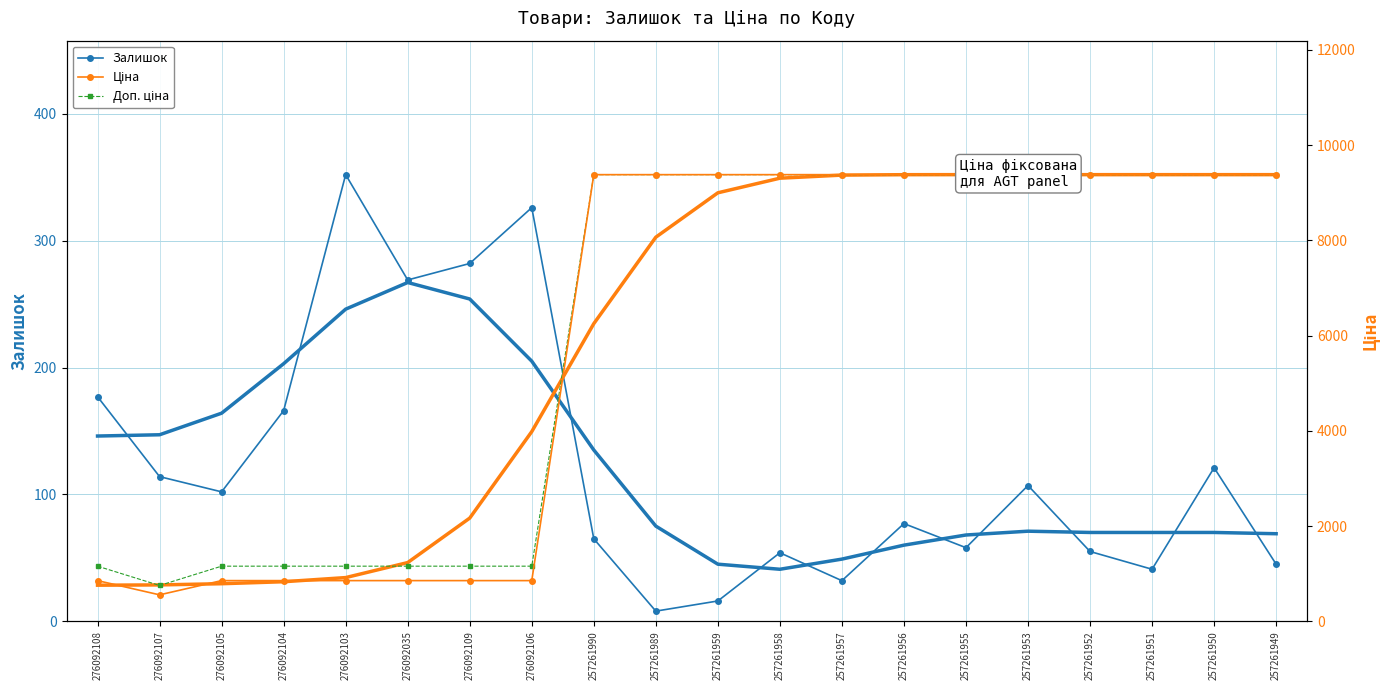

What is the total value across all series at 276092106?

2337.3